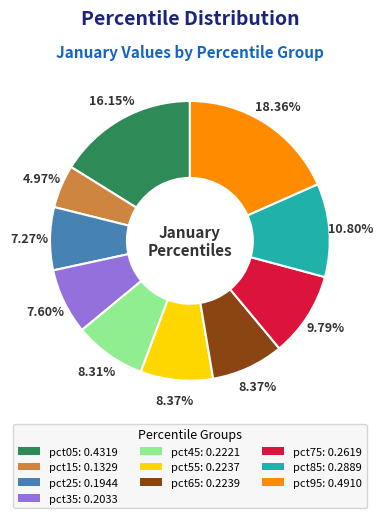

Which category has the biggest portion of the pie?

pct95